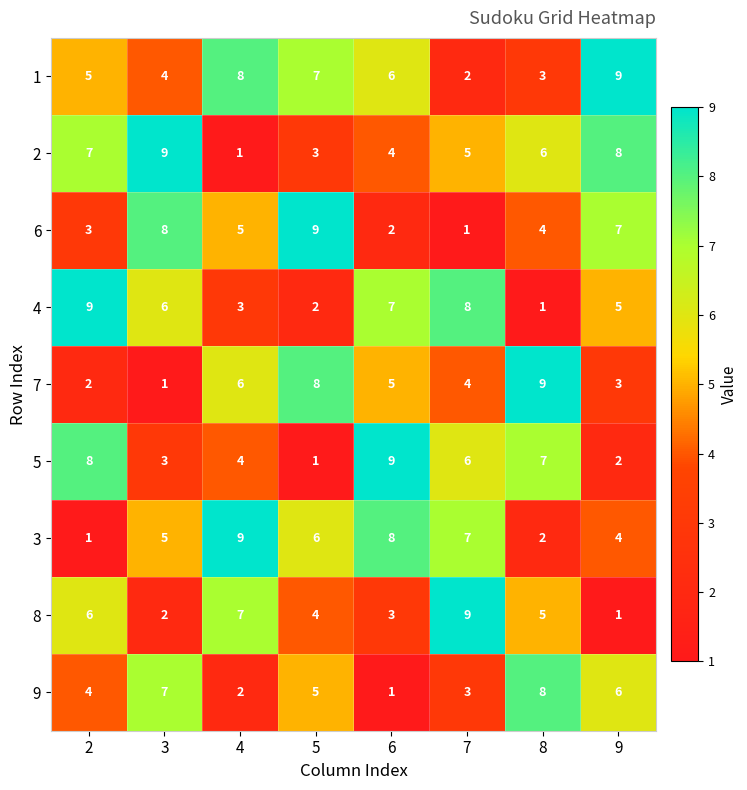

What is the difference between the highest and lowest values at 4?

8